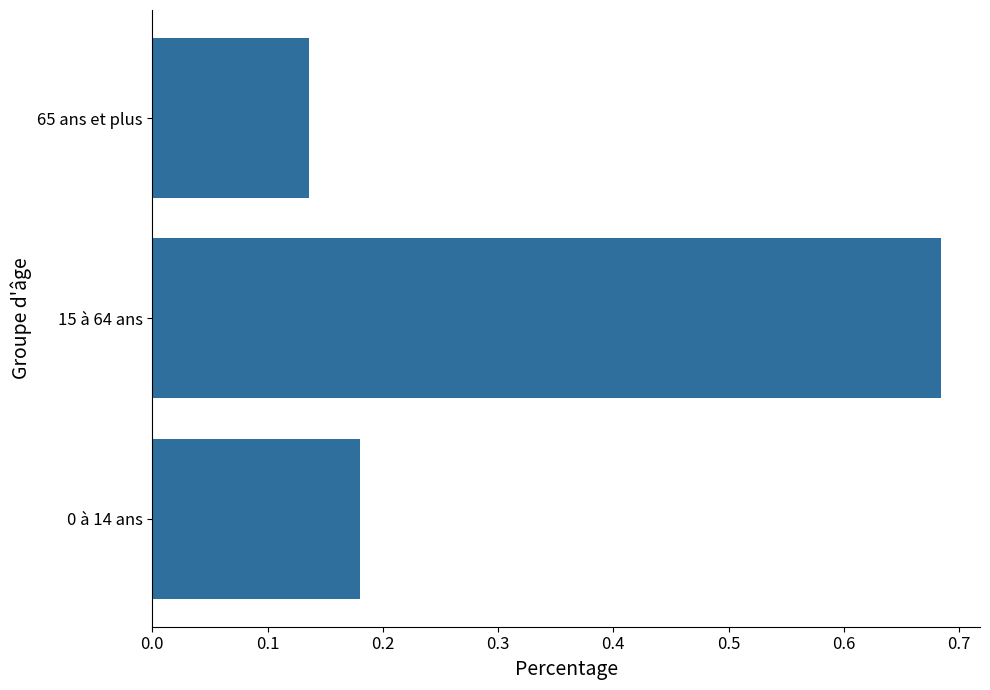

Which category has the lowest value across all series?

65 ans et plus